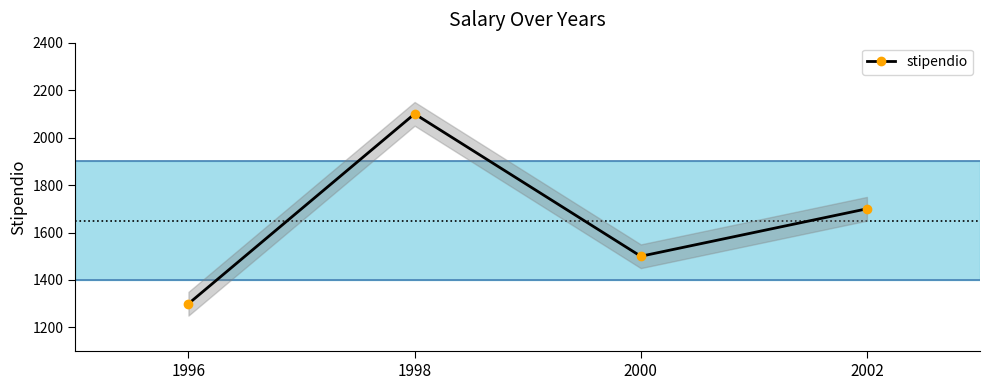

List the labels in order of value, smallest first.

1996, 2000, 2002, 1998